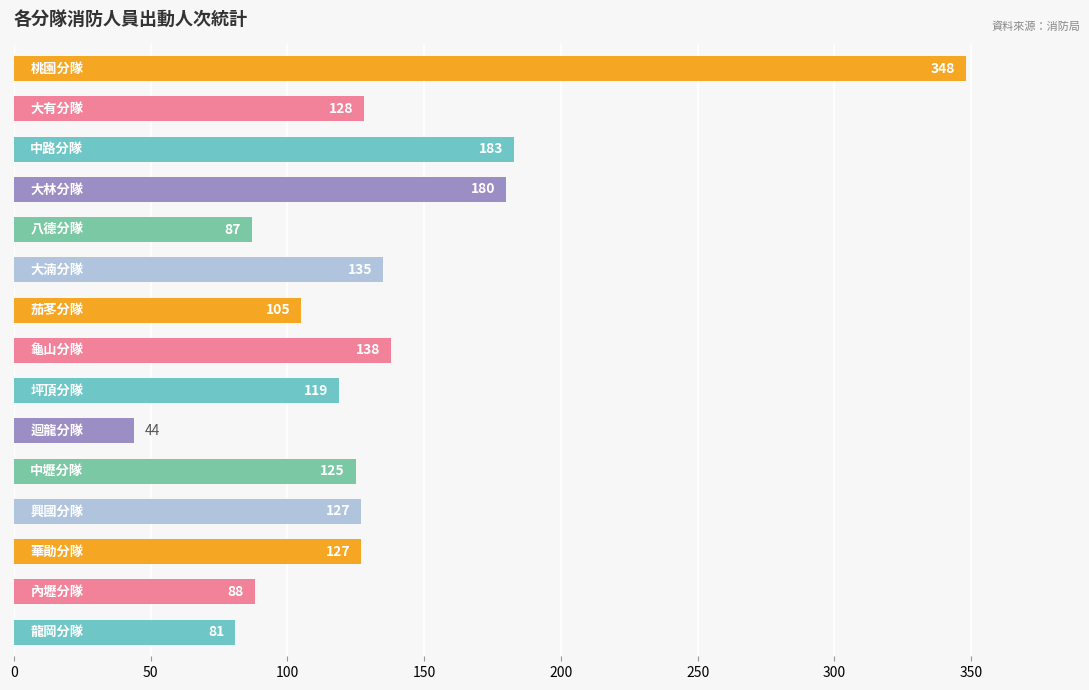

What is the value of the 9th bar from the top?

119